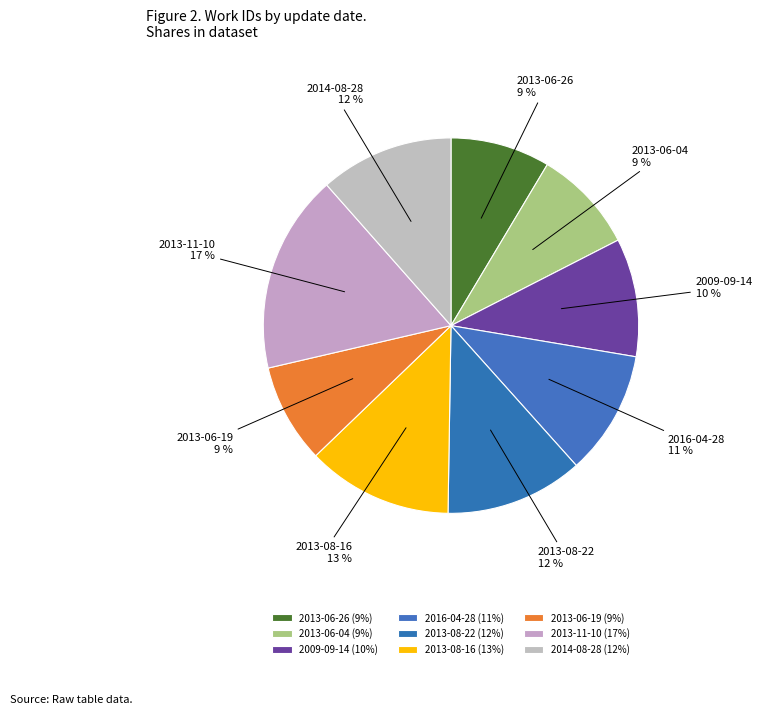

To the nearest percent, what portion does 2013-08-16 represent?

13%